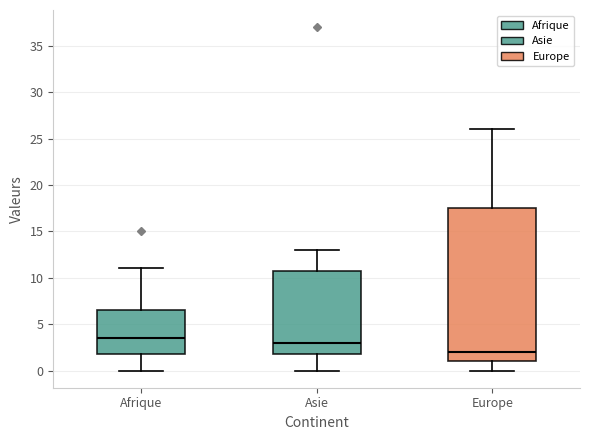

Which box is the tallest, from its lower edge to its upper edge?

Europe